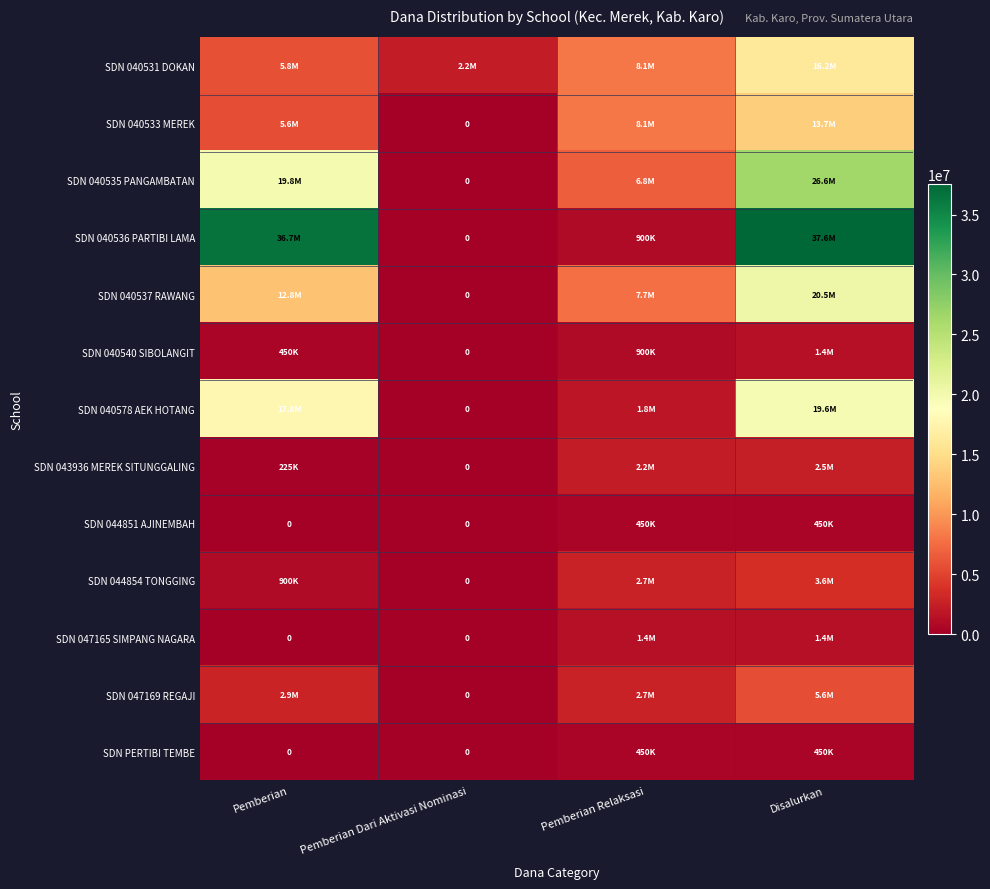

What is the average value of the SDN PERTIBI TEMBE series?

225000